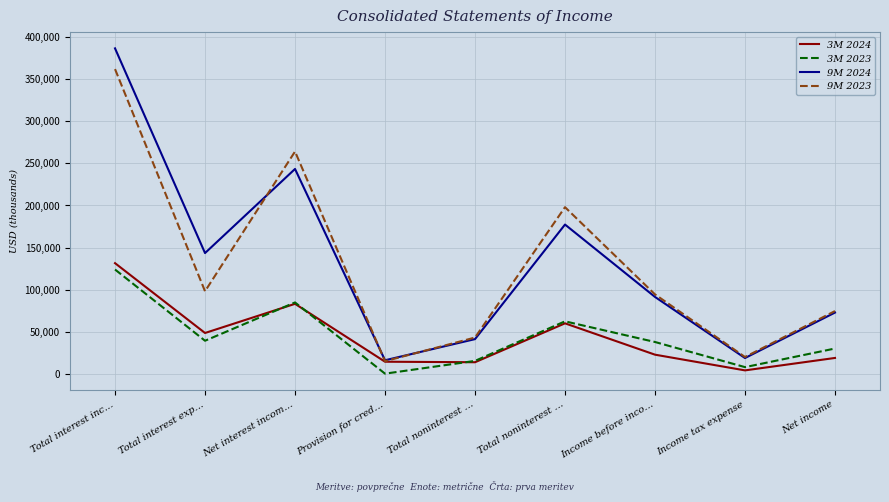

What are all the series names shown in the legend?

3M 2024, 3M 2023, 9M 2024, 9M 2023